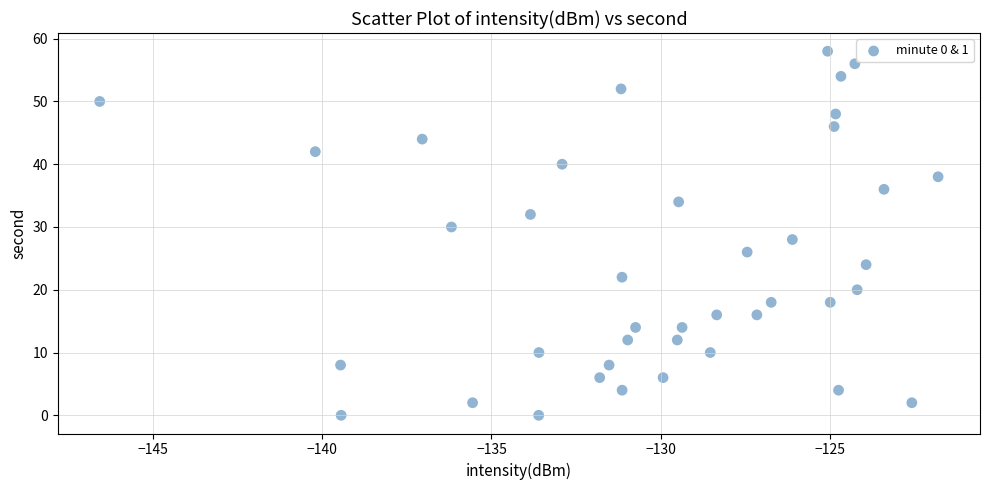

What is the range of Y values (max minus min)?

58